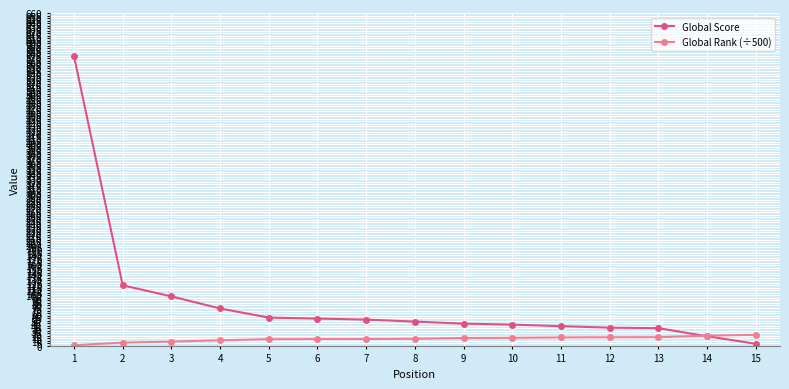

At 9, list the series in order from smallest to largest.

Global Rank (÷500), Global Score